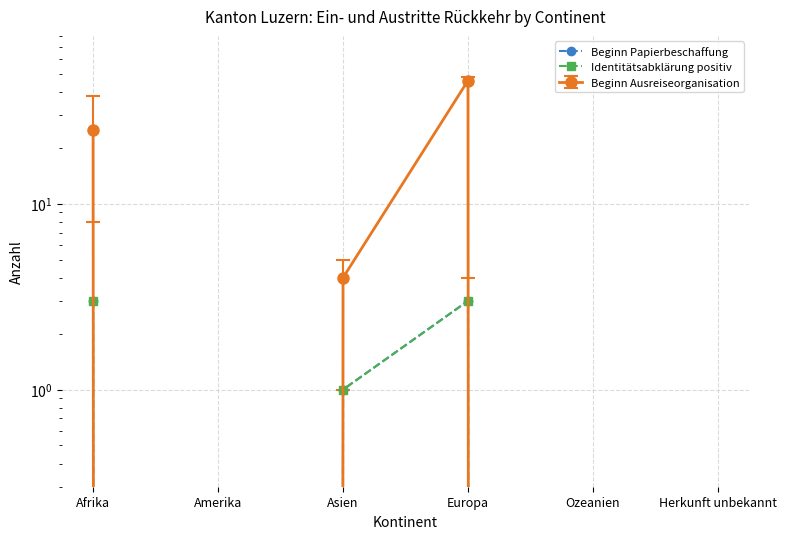

True or false: Identitätsabklärung positiv and Beginn Papierbeschaffung cross at least once.

False